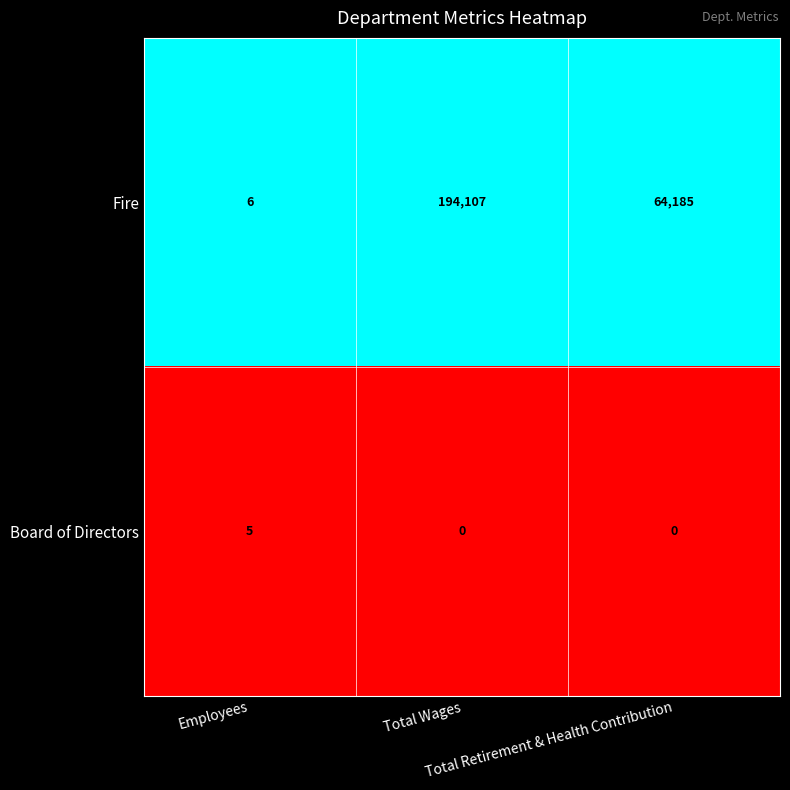

Which series has the widest spread of values?

Fire